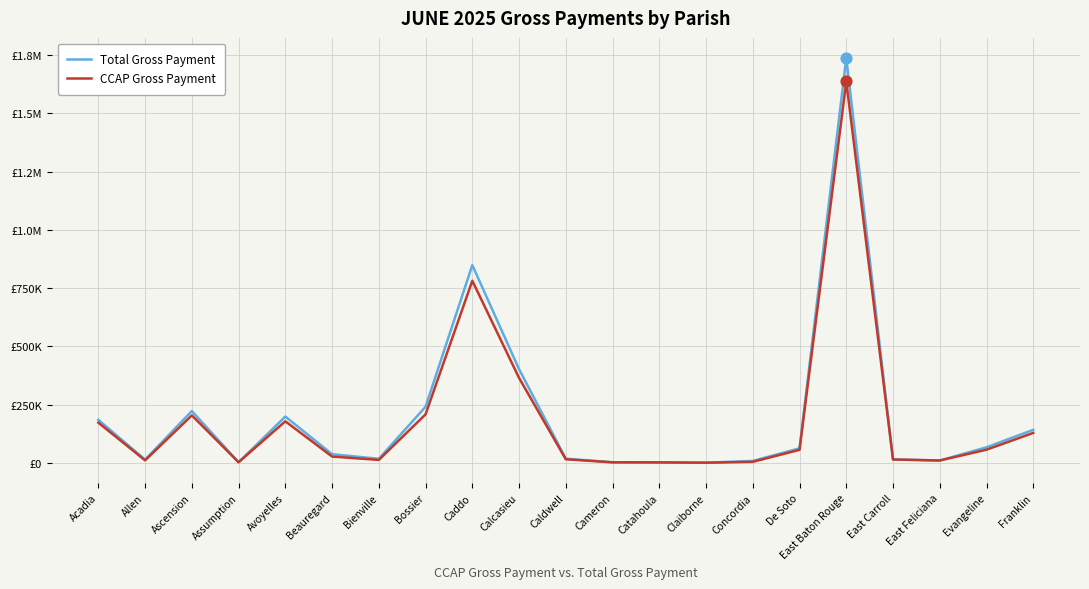

What are all the series names shown in the legend?

Total Gross Payment, CCAP Gross Payment